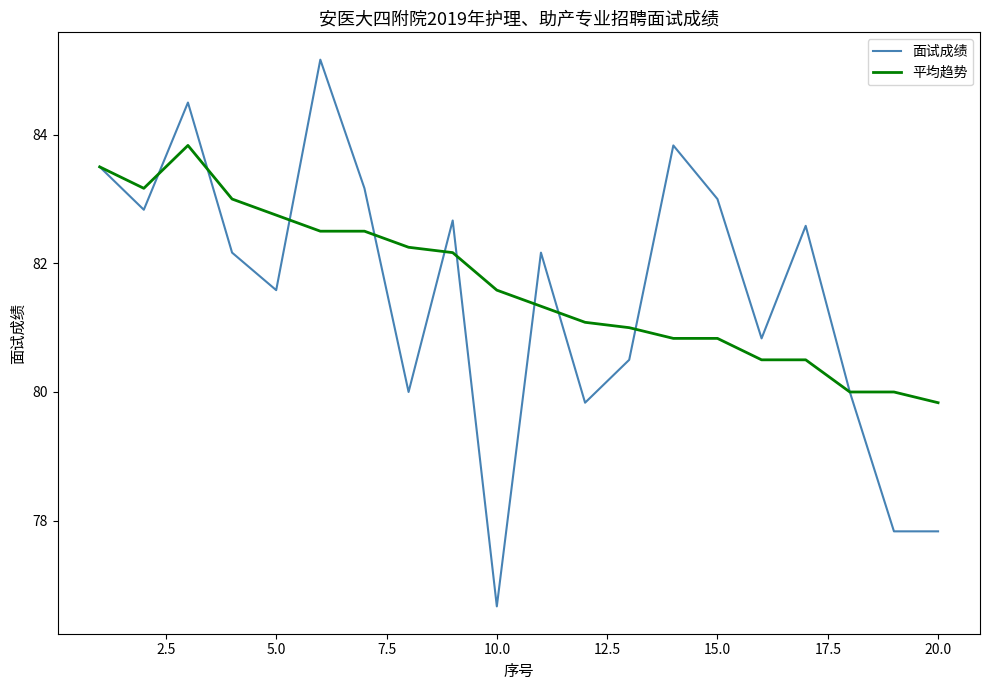

Rank the series by their maximum value, from lowest to highest.

平均趋势, 面试成绩